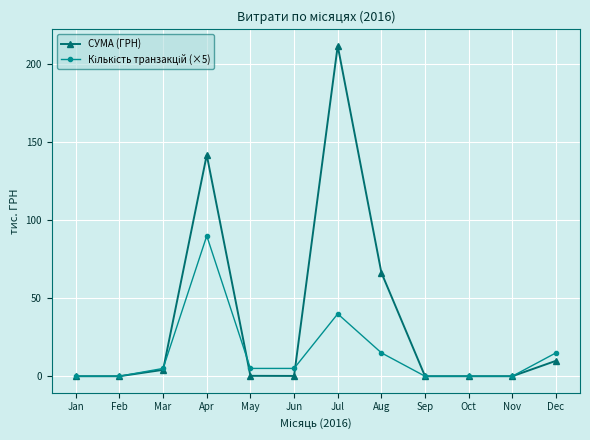

At how many categories does at least one series exceed 64?

3